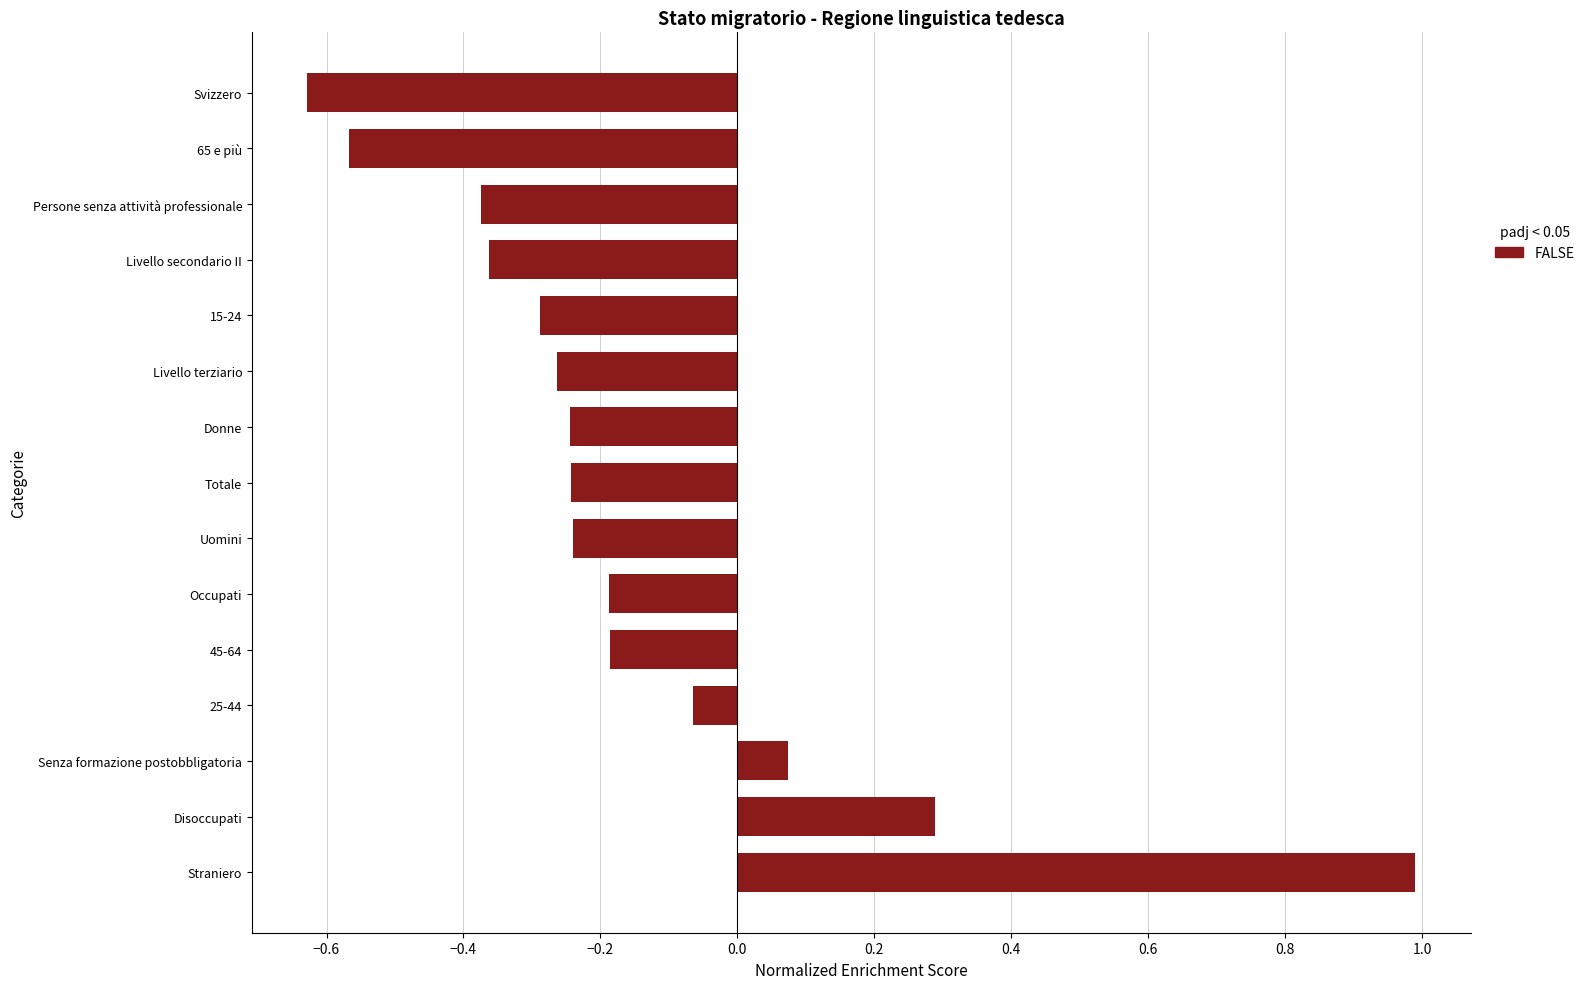

What is the change in value from Straniero to Occupati?

-1.2